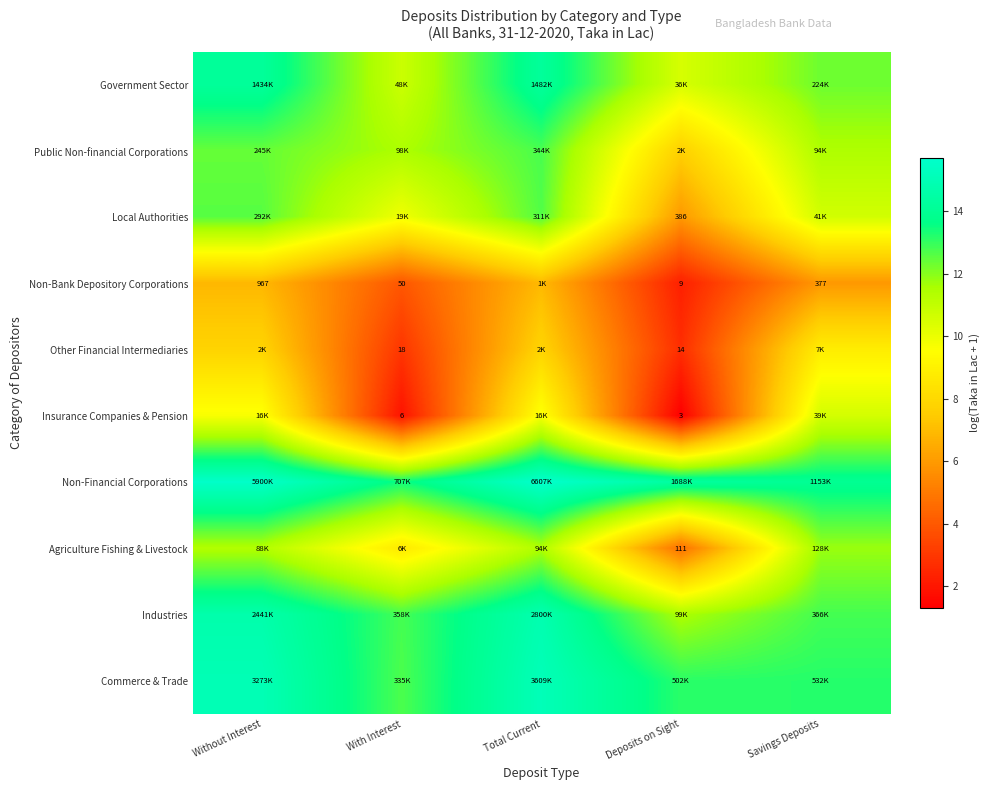

Which label corresponds to the largest value in the chart?

Total Current